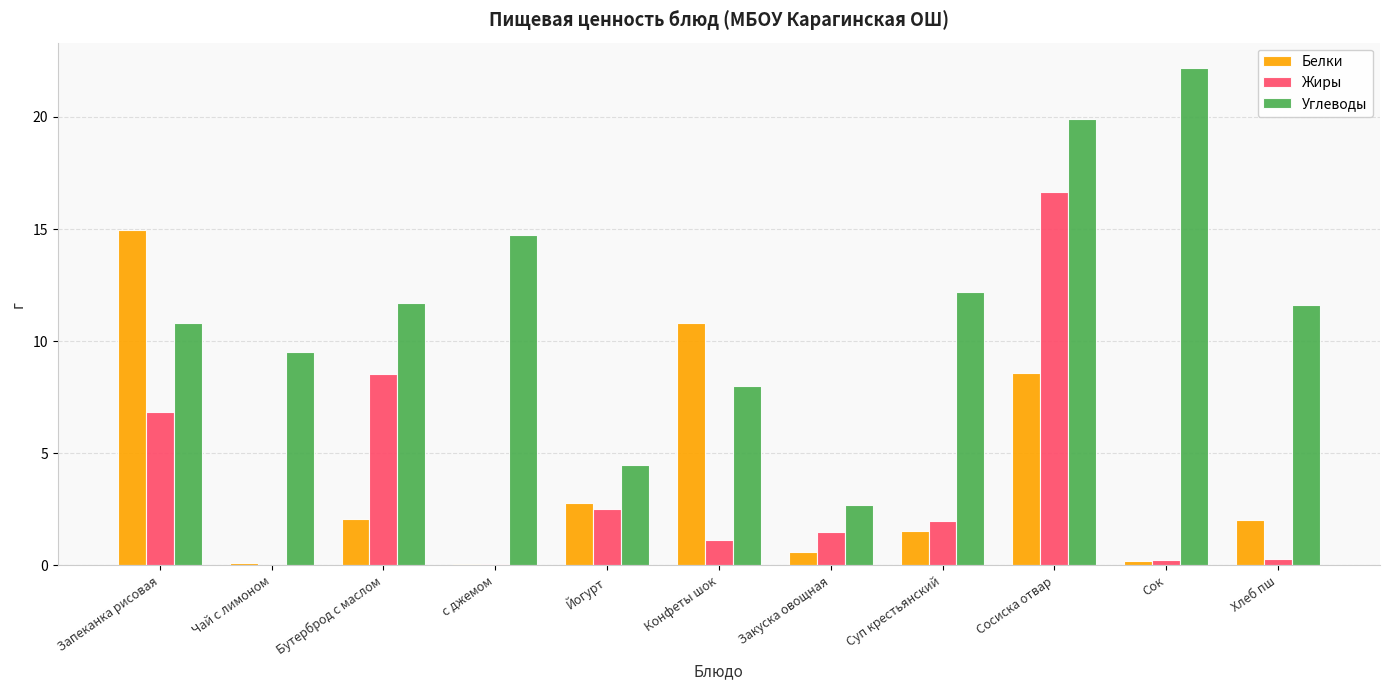

The Углеводы series shows 4.4 at Чай с лимоном. True or false?

False